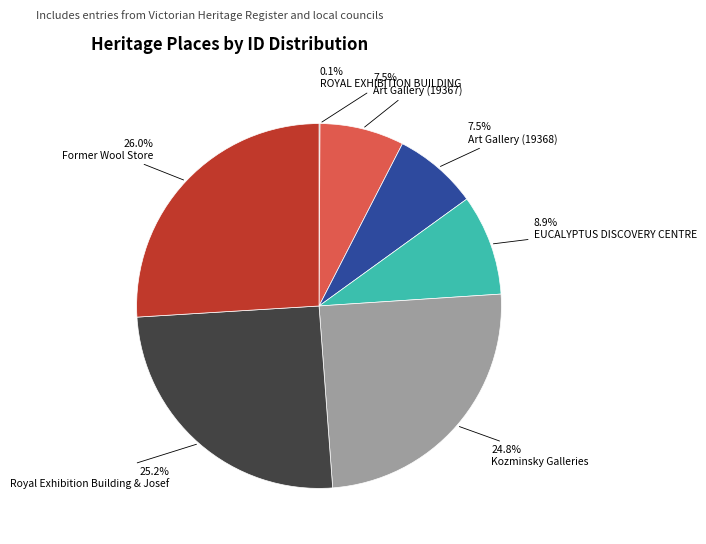

Which slice is the largest?

Former Wool Store